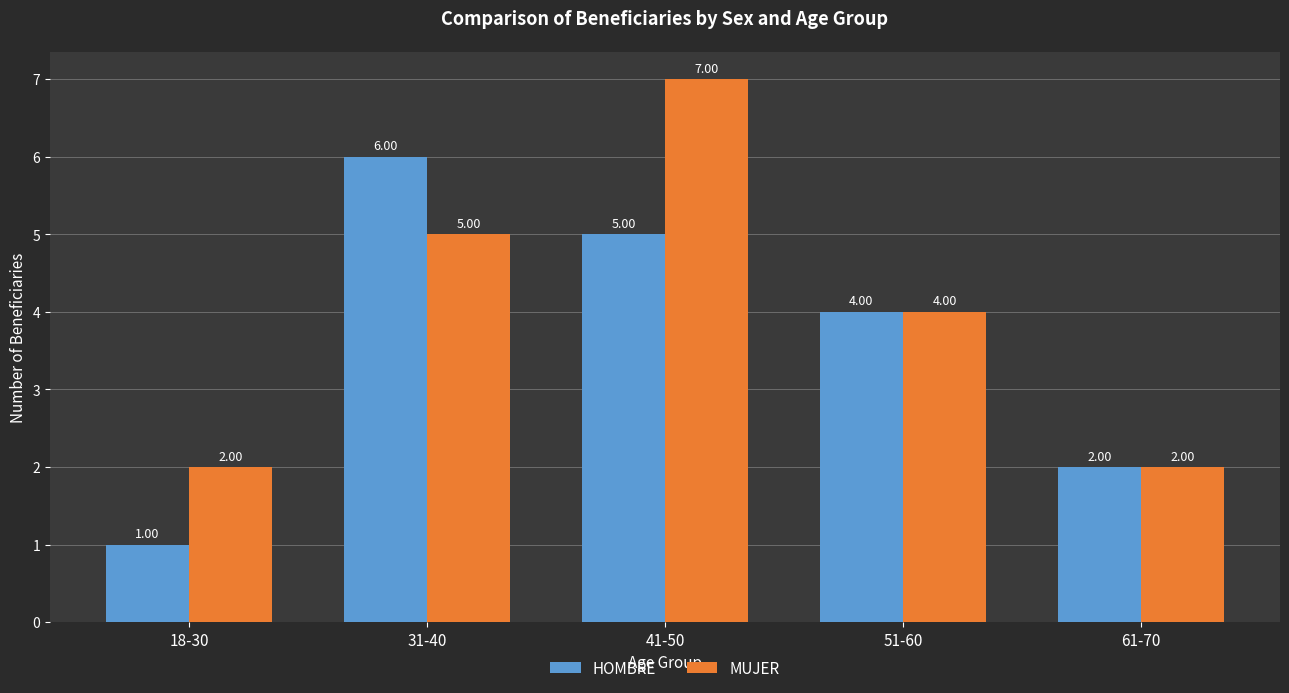

Rank the series by their maximum value, from highest to lowest.

MUJER, HOMBRE